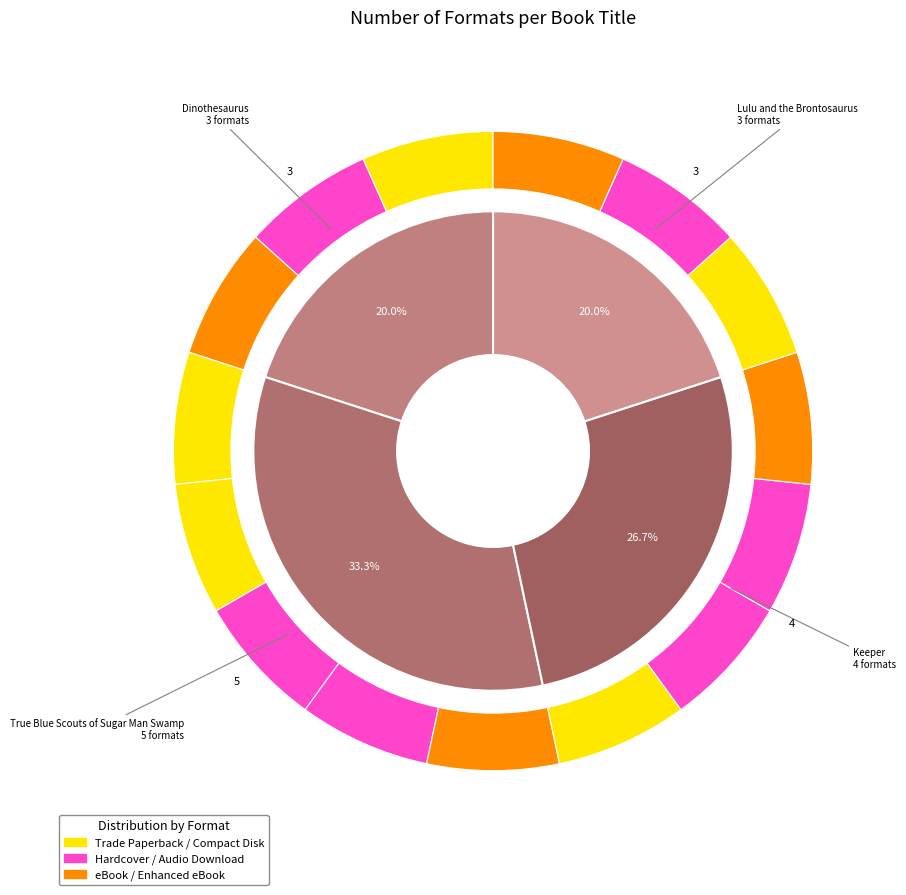

What is the change in value from True Blue Scouts of Sugar Man Swamp to Lulu and the Brontosaurus?

-2